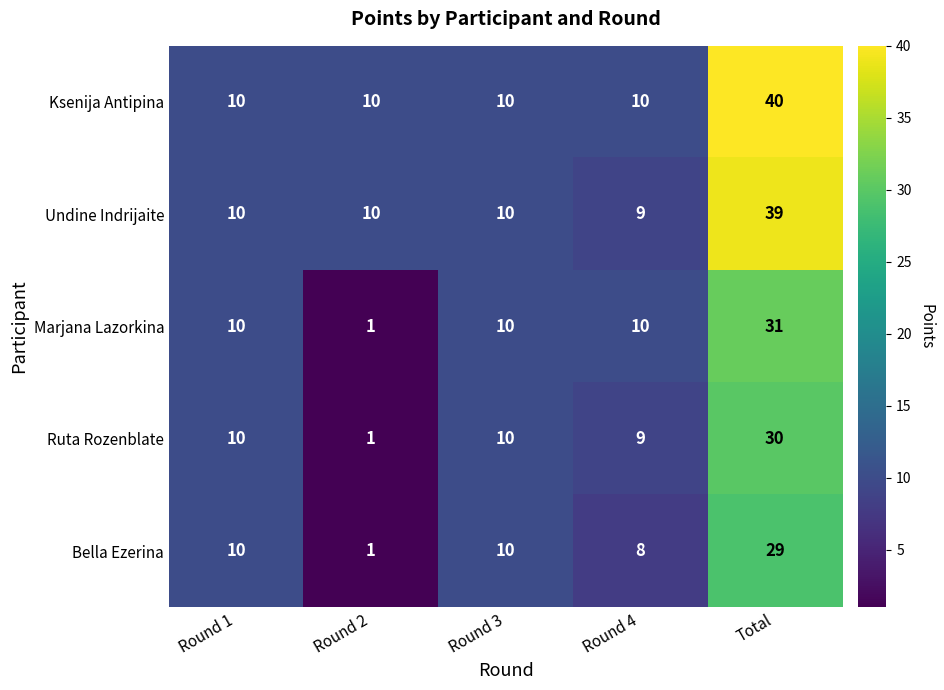

Which series changed the most between Round 3 and Round 4?

Bella Ezerina